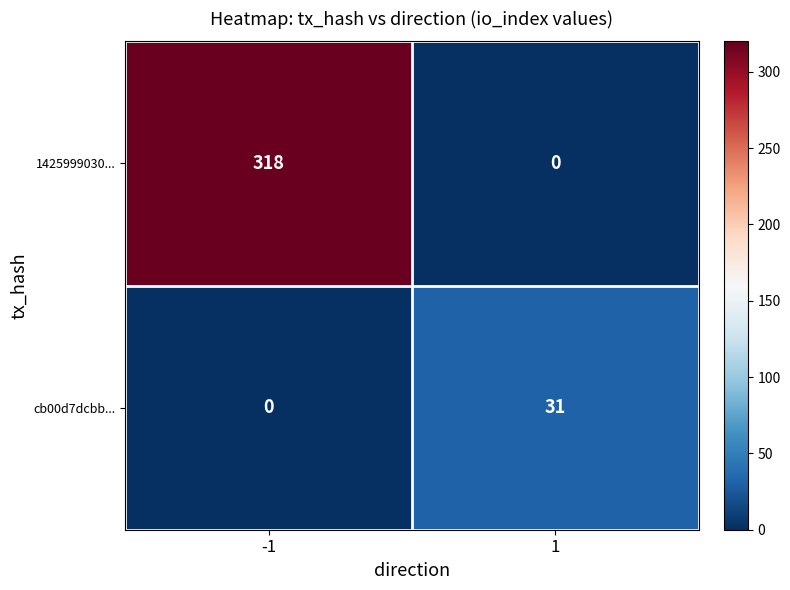

What is the highest value of the cb00d7dcbb... series?

31